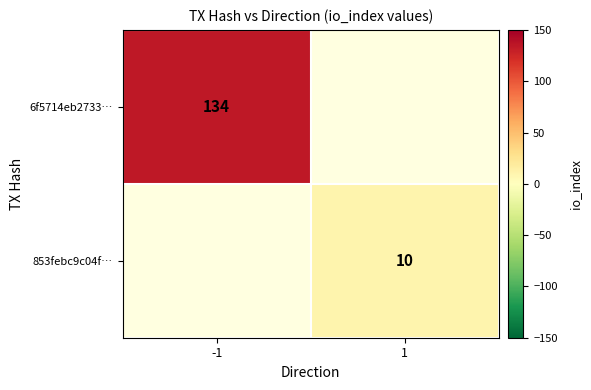

Is the value of 853febc9c04f… at 1 greater than the value of 6f5714eb2733… at -1?

No